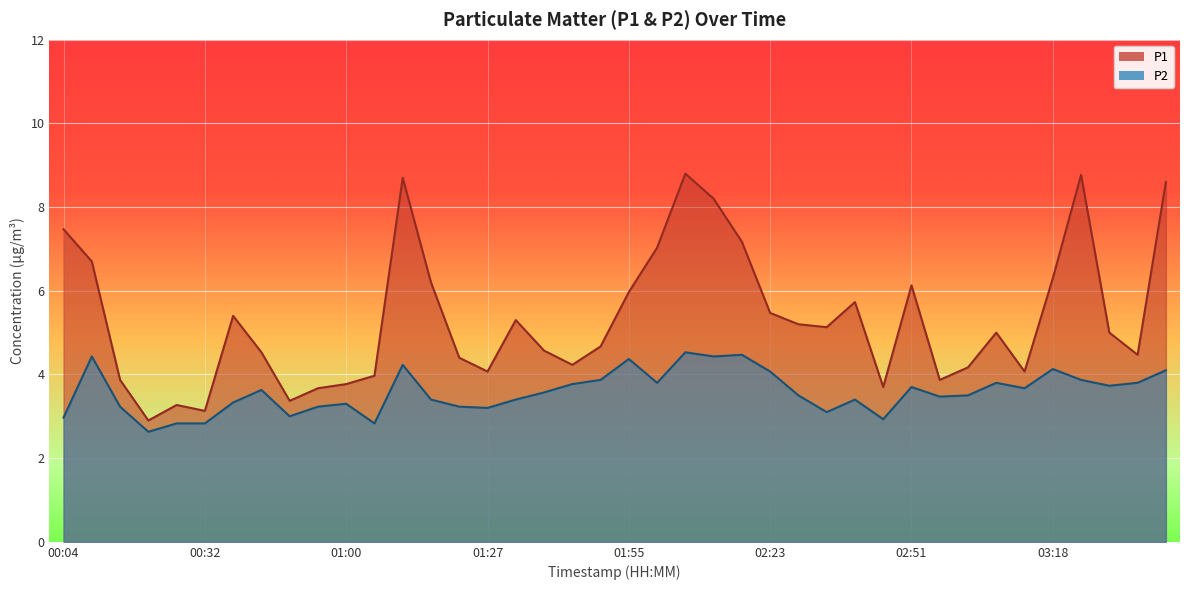

True or false: P2 and P1 cross at least once.

False